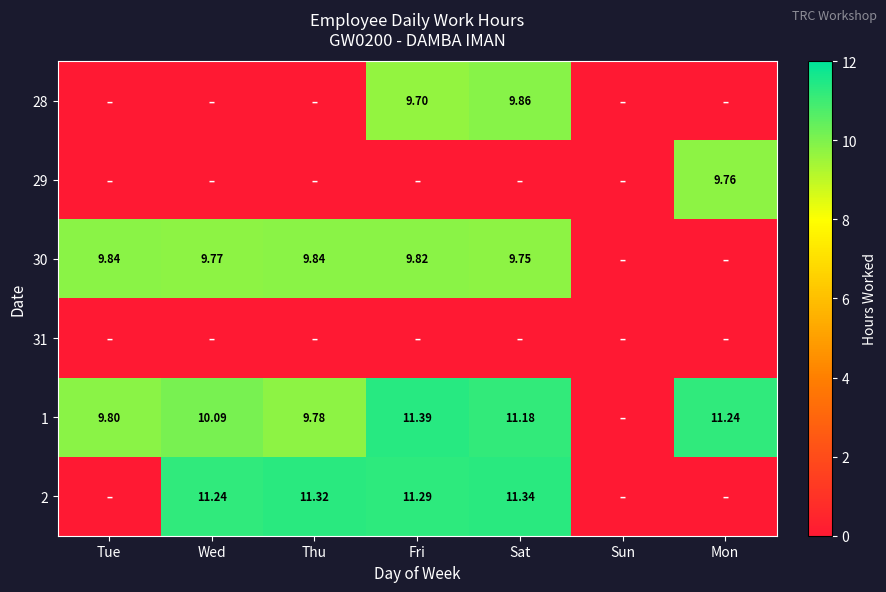

What is the sum of all 29 values?

9.8